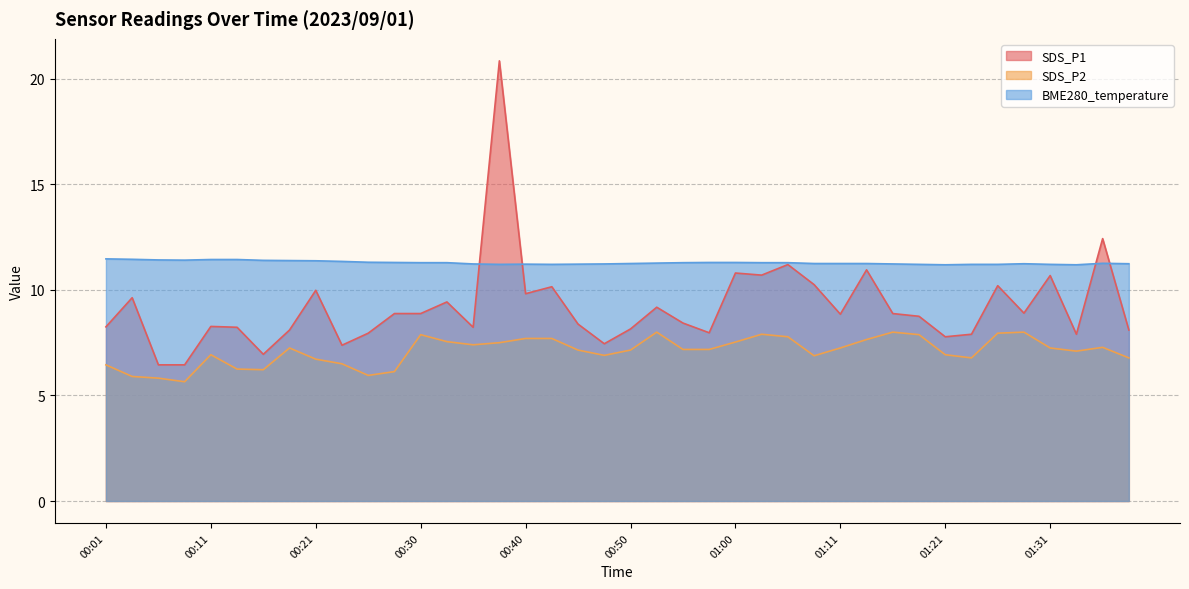

Which series has the largest range (max minus min)?

SDS_P1